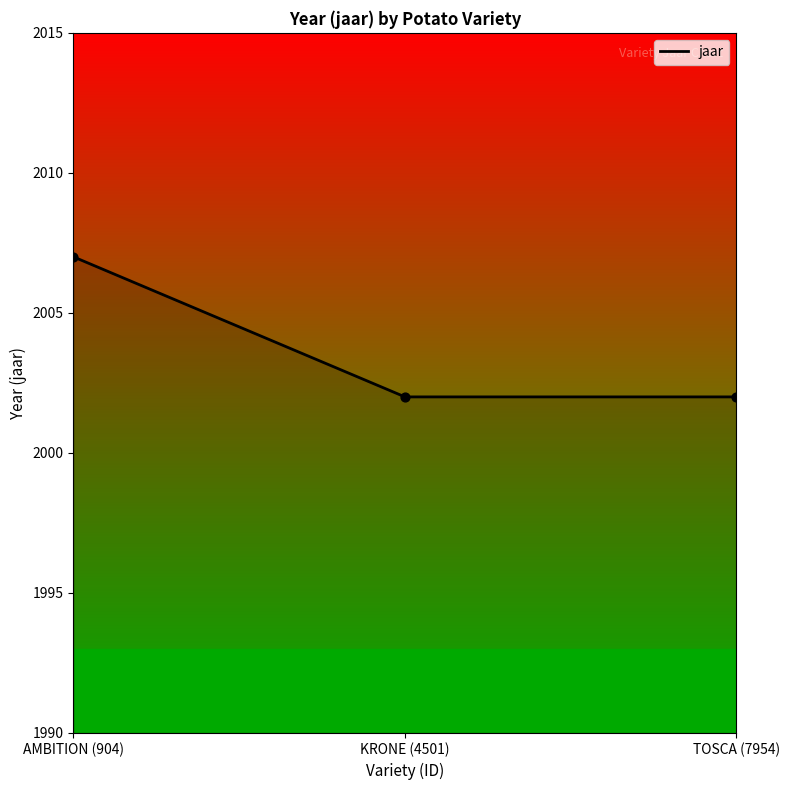

What is the change in value from AMBITION (904) to TOSCA (7954)?

-5